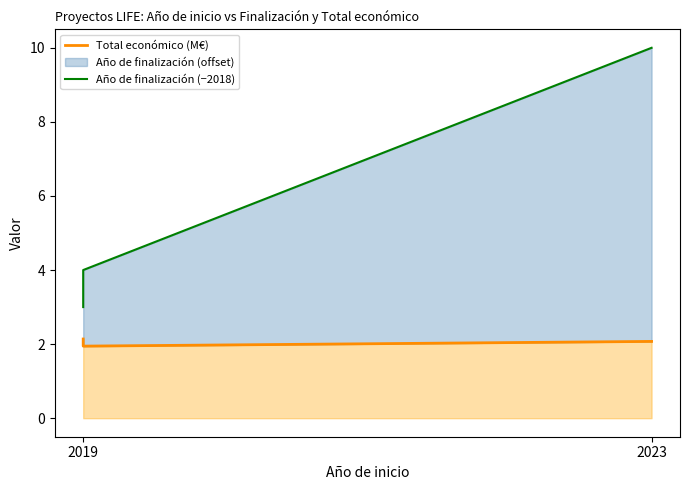

What is the value of the Año de finalización (−2018) point at the 1st from the left?

3.0